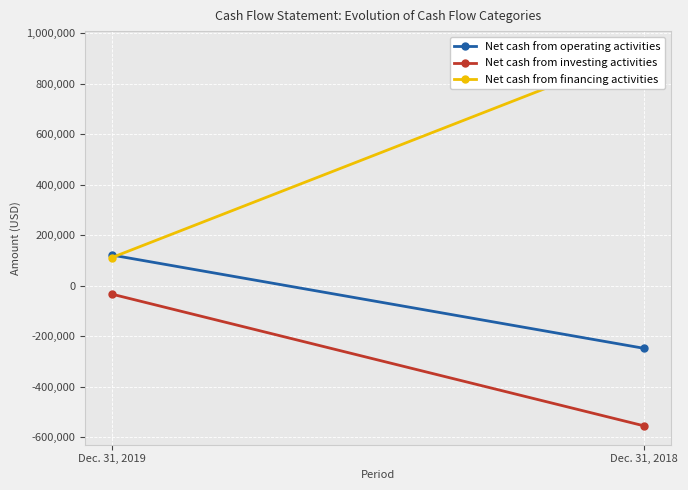

What is the average value of the Net cash from operating activities series?

-63032